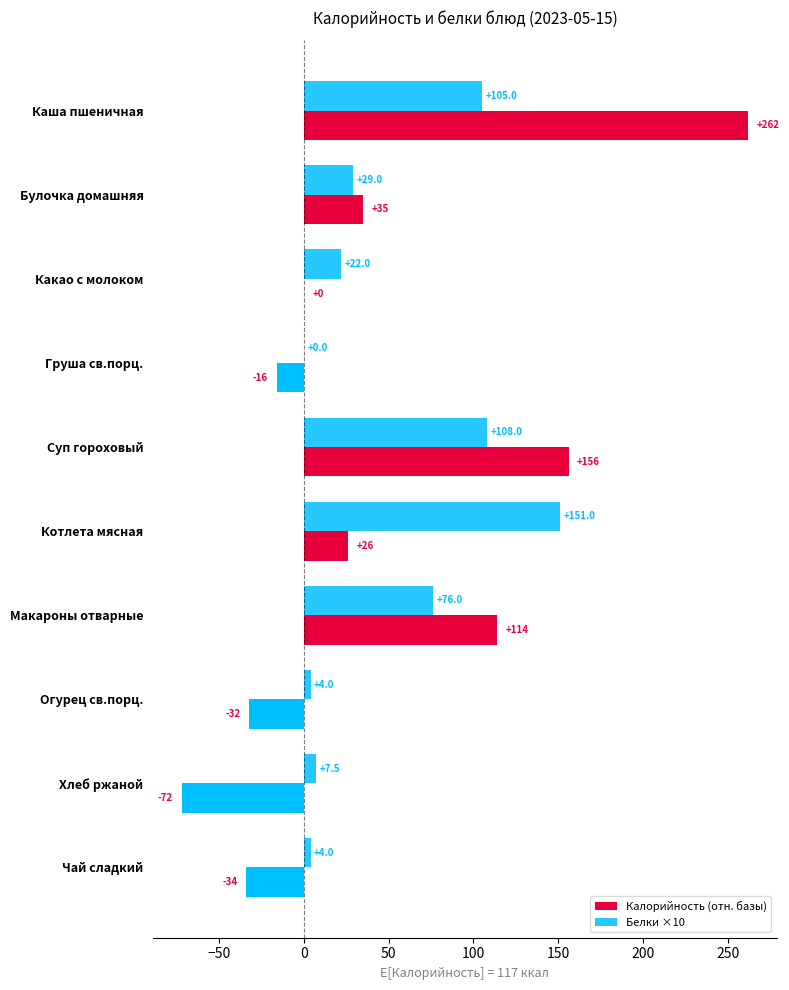

How many distinct data groups are displayed?

2